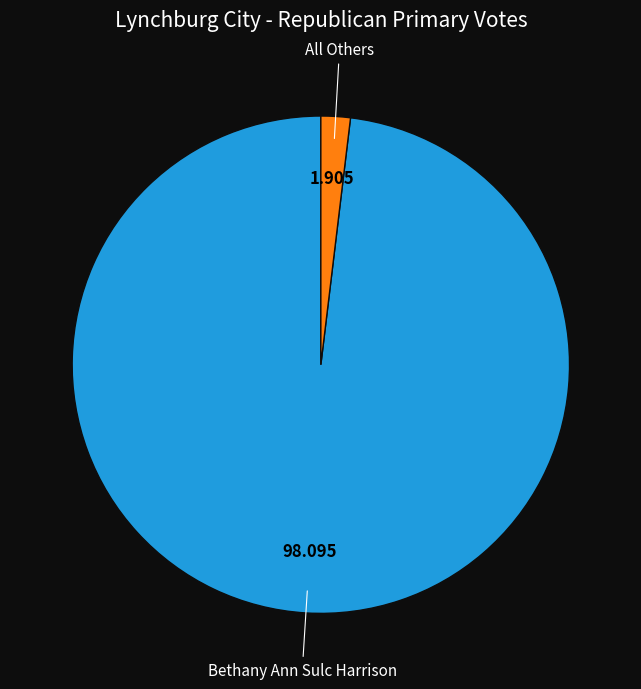

Is there any slice that represents more than half of the pie?

Yes